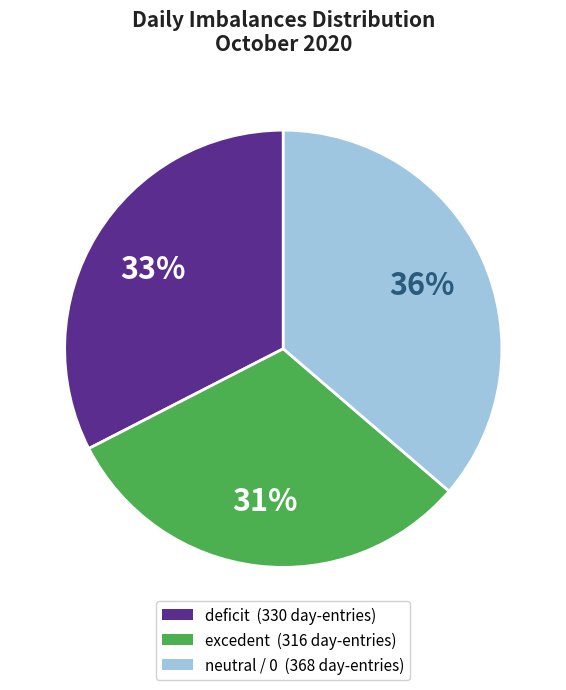

Is there any slice that represents more than half of the pie?

No